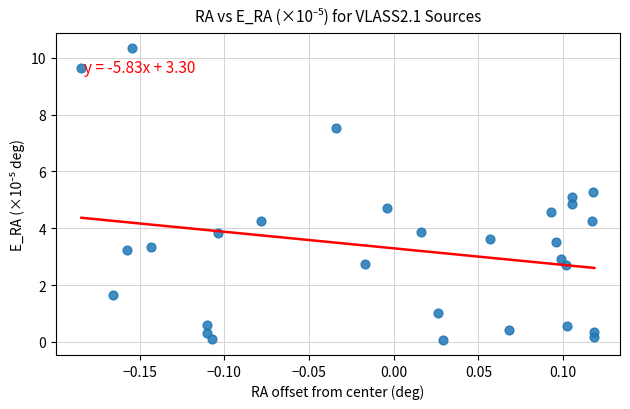

What is the range of Y values (max minus min)?

10.3